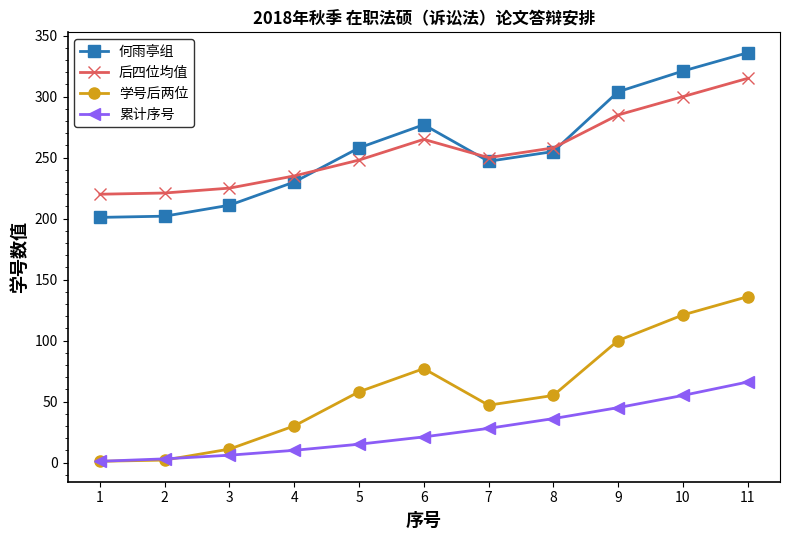

Where do 何雨亭组 and 后四位均值 first cross each other?

4 and 5